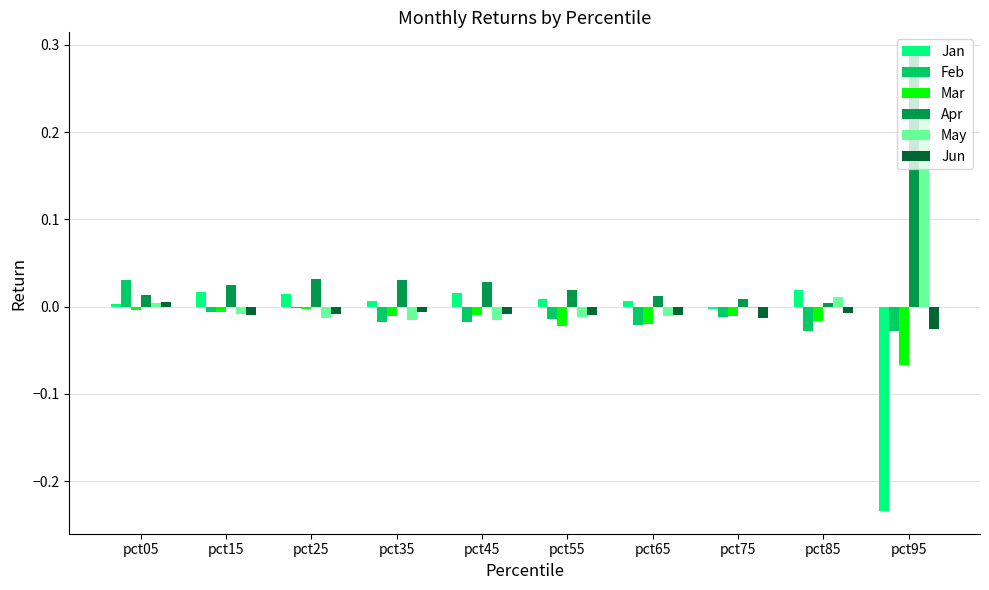

Which category has the highest value in the Apr series?

pct95